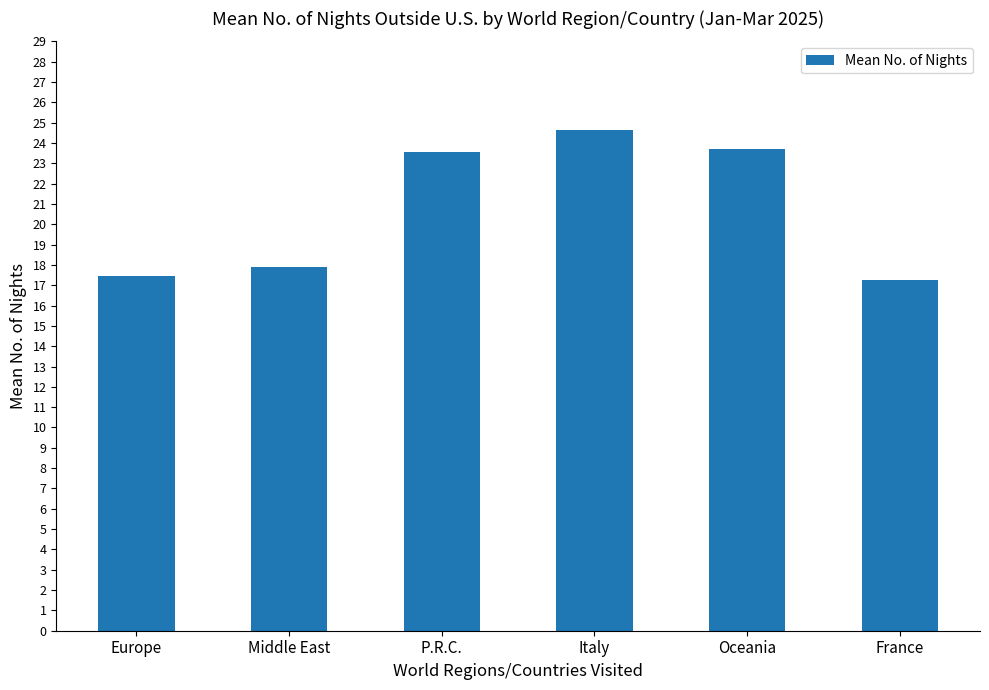

What position from the right is Middle East?

5